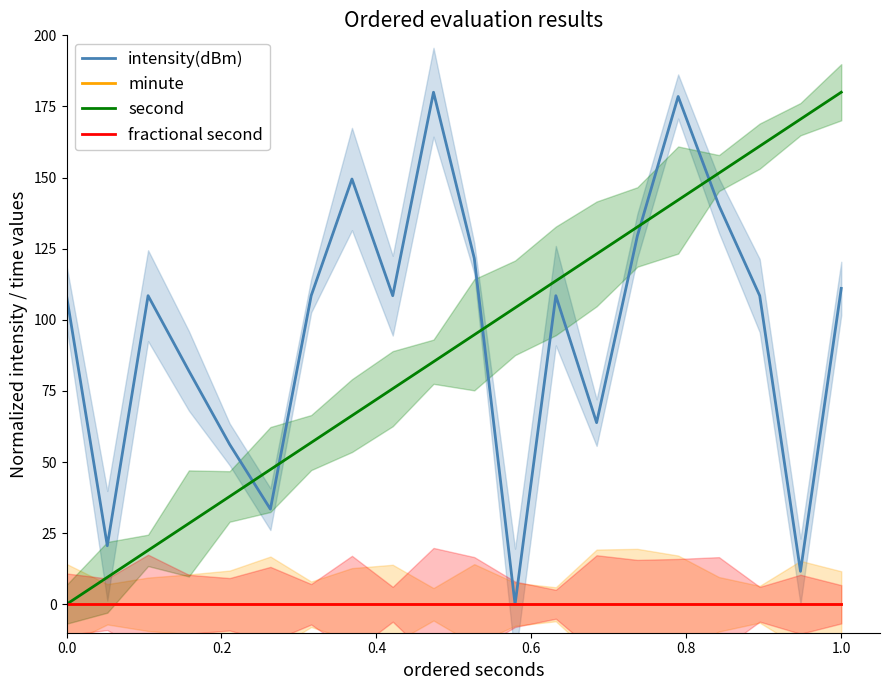

True or false: fractional second and minute cross at least once.

False